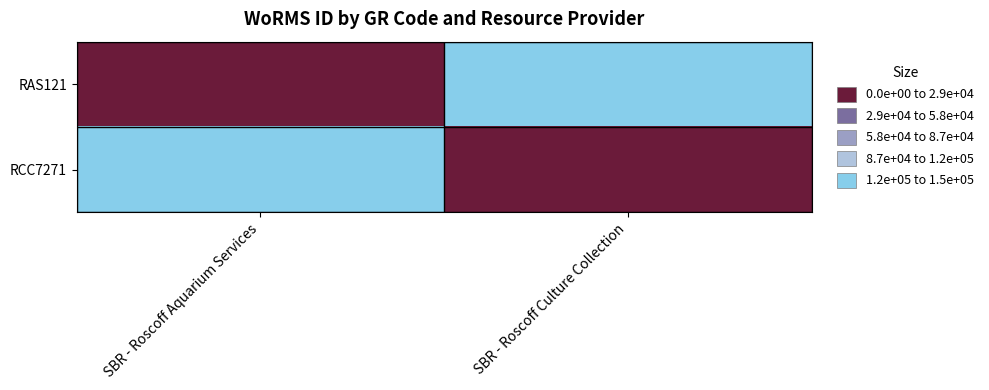

Reading left to right, list all the values displayed in this chart.

RAS121: SBR - Roscoff Aquarium Services=145367	SBR - Roscoff Culture Collection=0
RCC7271: SBR - Roscoff Aquarium Services=0	SBR - Roscoff Culture Collection=145367